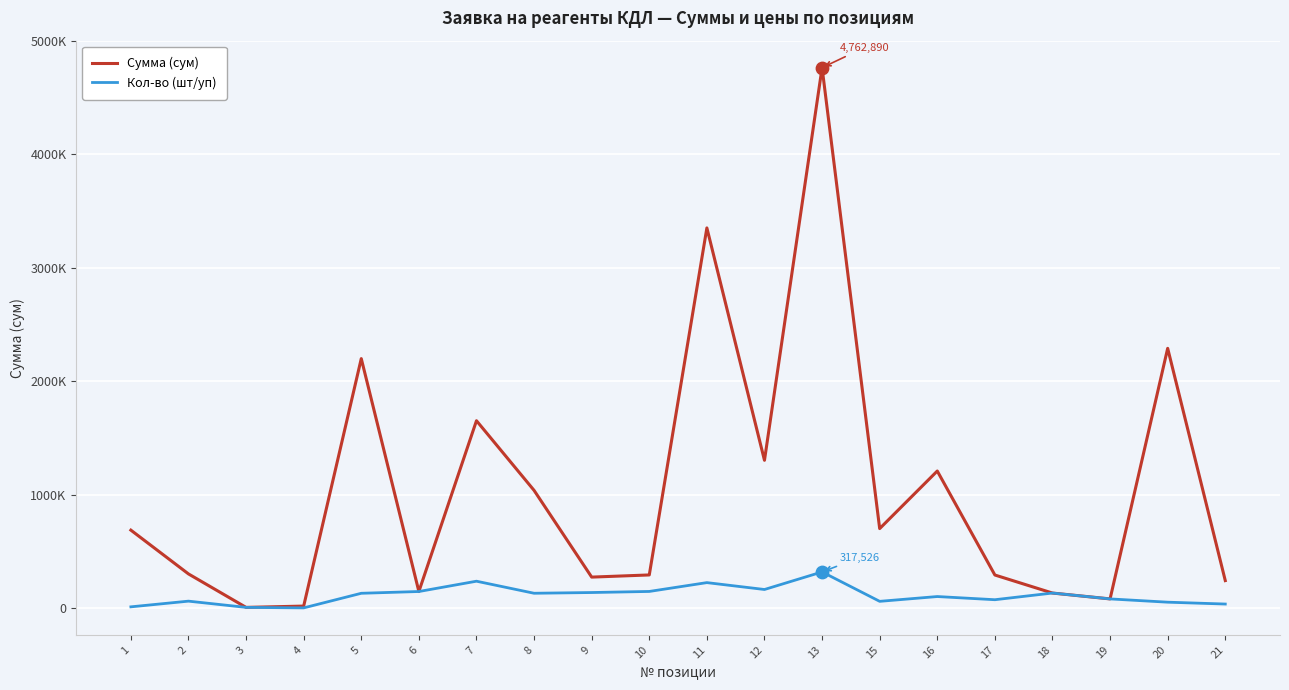

What are all the series names shown in the legend?

Сумма (сум), Кол-во (шт/уп)